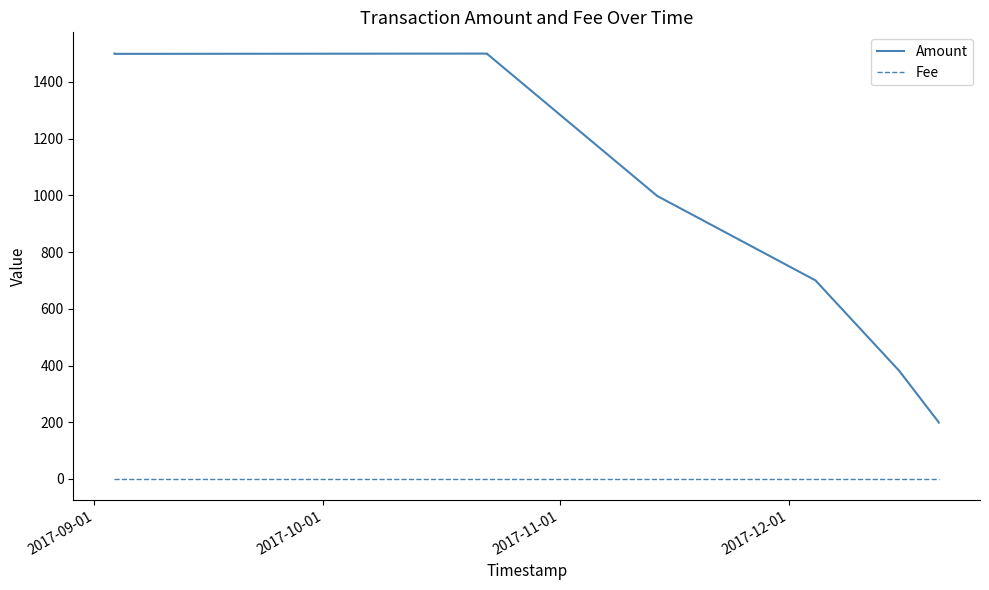

What is the difference between the maximum and minimum values in the Amount series?

1301